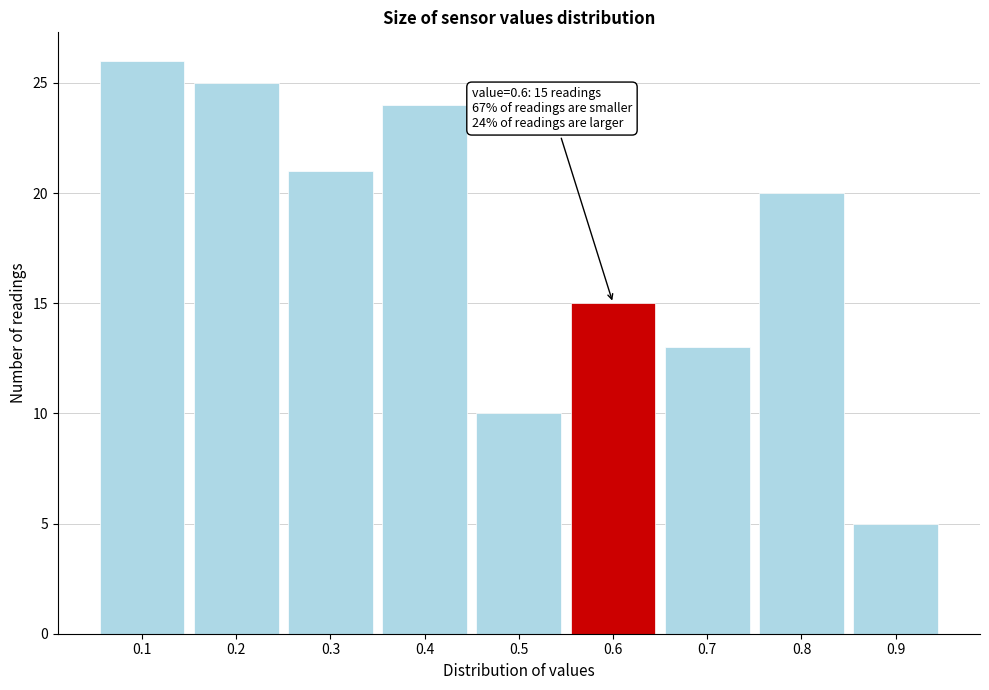

Reading left to right, extract all data points from this chart.

0.1=26	0.2=25	0.3=21	0.4=24	0.5=10	0.6=15	0.7=13	0.8=20	0.9=5